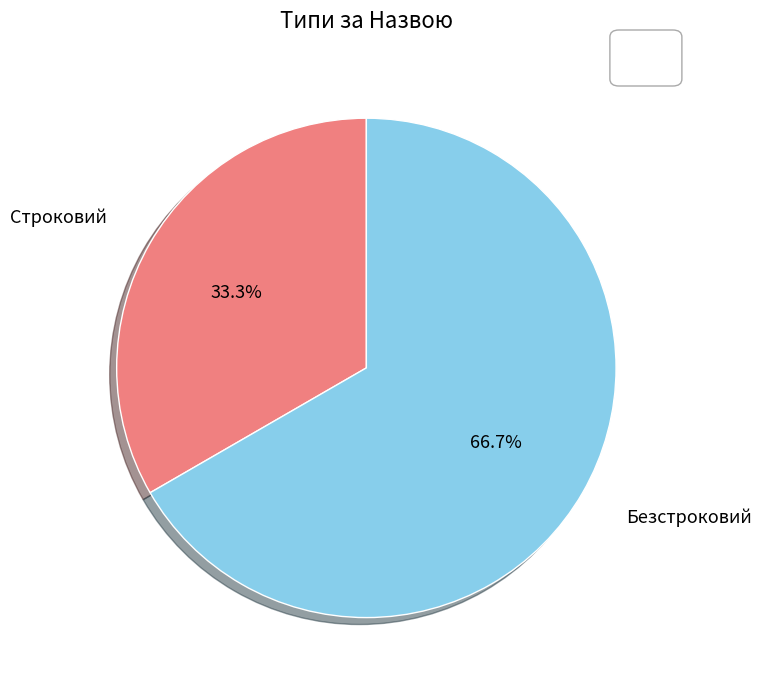

Is there a majority slice in this chart?

Yes